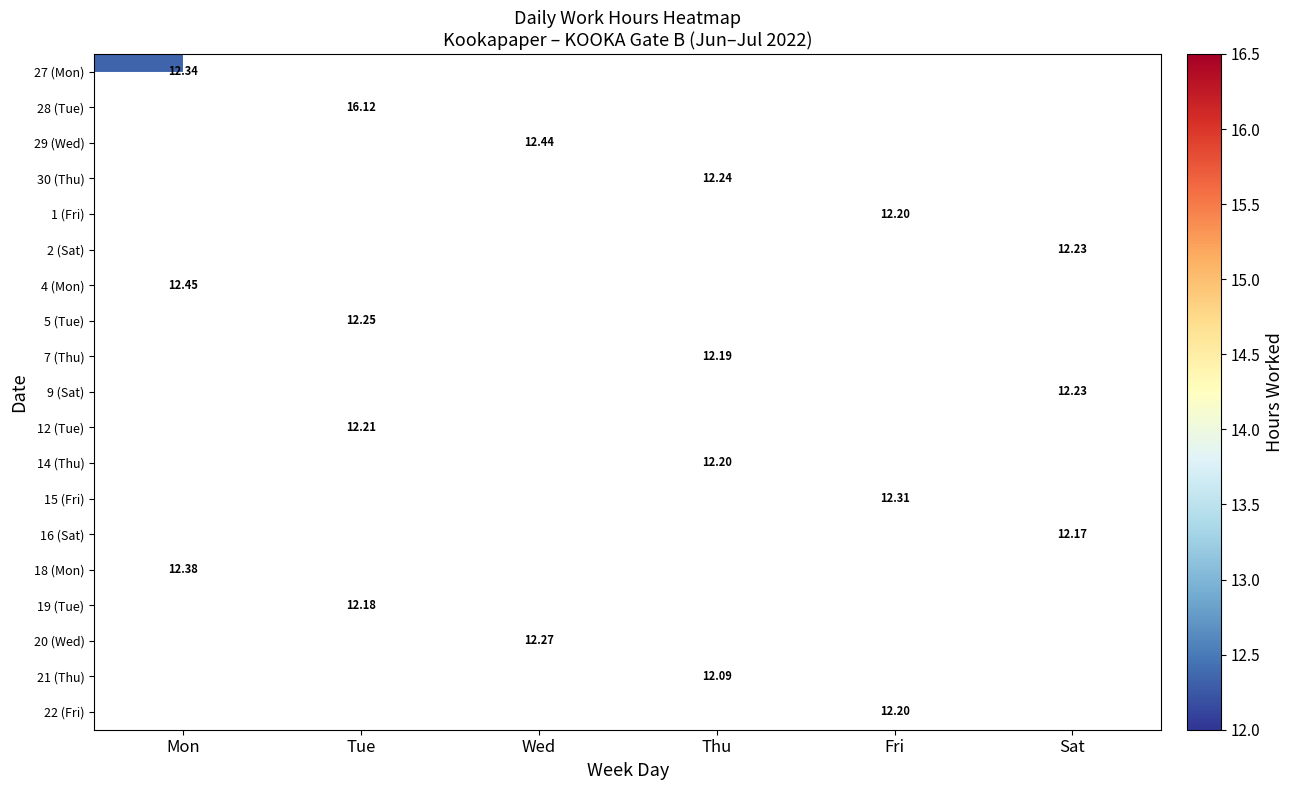

How many distinct data groups are displayed?

19